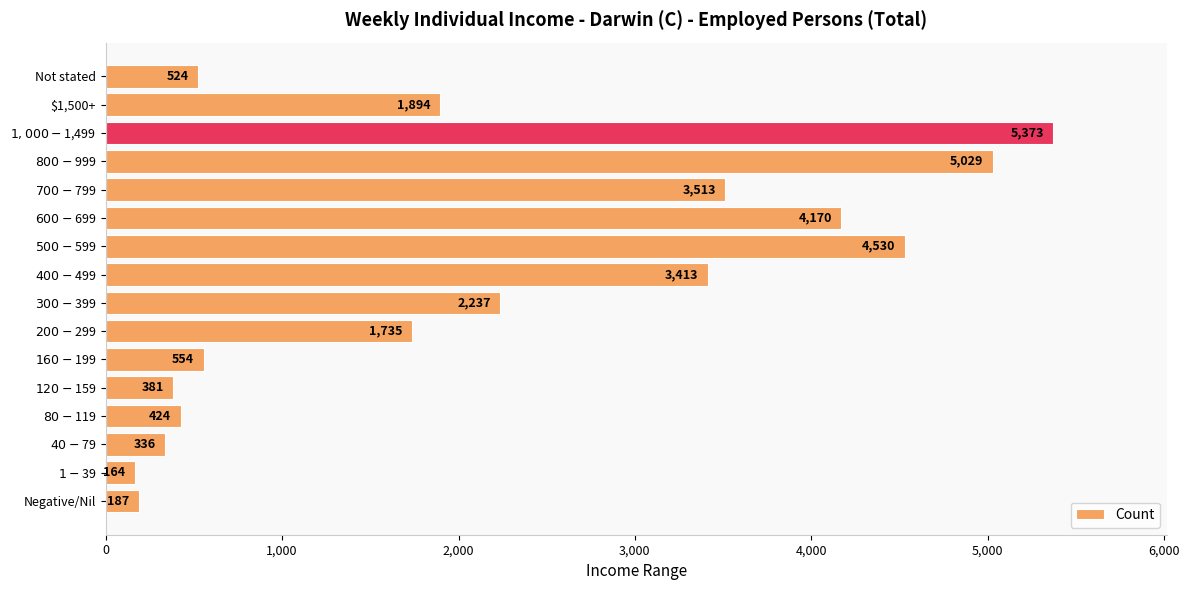

Rank the categories by value from lowest to highest.

$1-$39, Negative/Nil, $40-$79, $120-$159, $80-$119, Not stated, $160-$199, $200-$299, $1,500+, $300-$399, $400-$499, $700-$799, $600-$699, $500-$599, $800-$999, $1,000-$1,499